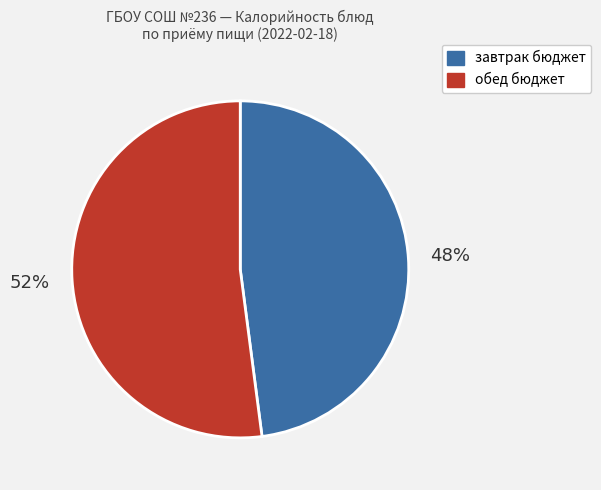

How many slices are in this pie chart?

2